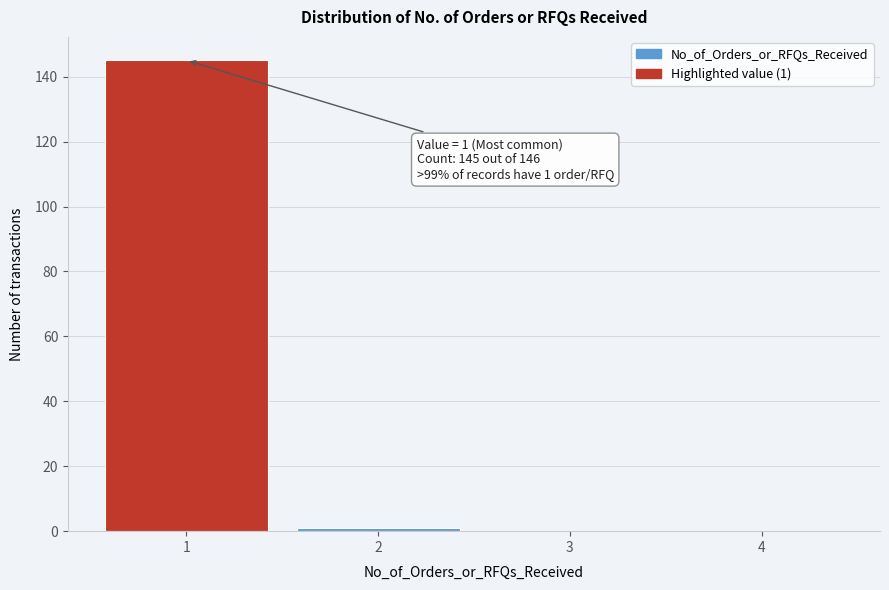

Which range on the x-axis has the tallest bar?

0.5 to 1.5